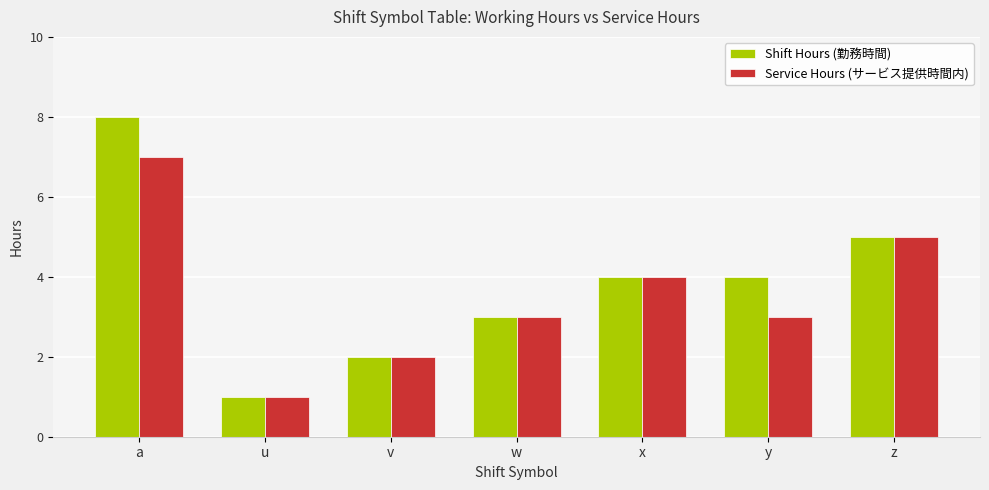

How many distinct data groups are displayed?

2